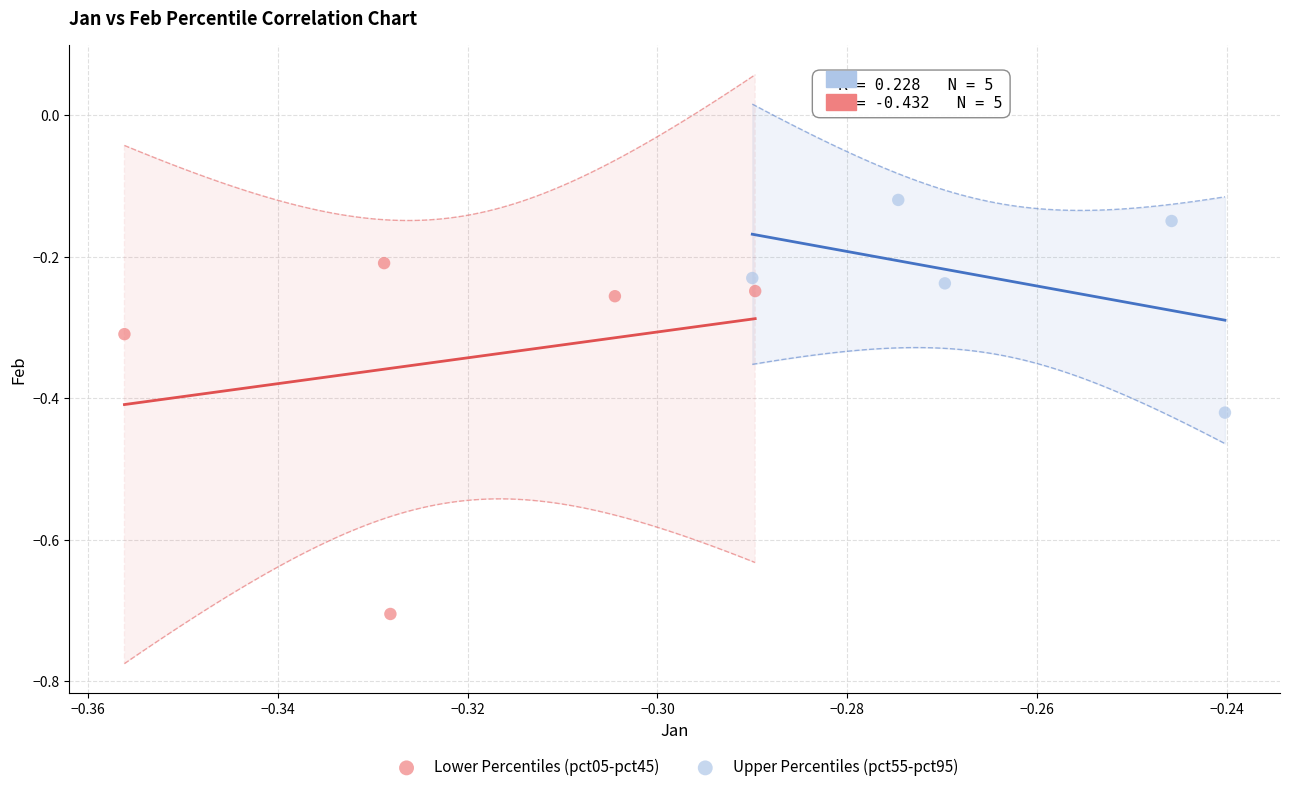

Which series contains the lowest Y value?

Lower Percentiles (pct05-pct45)